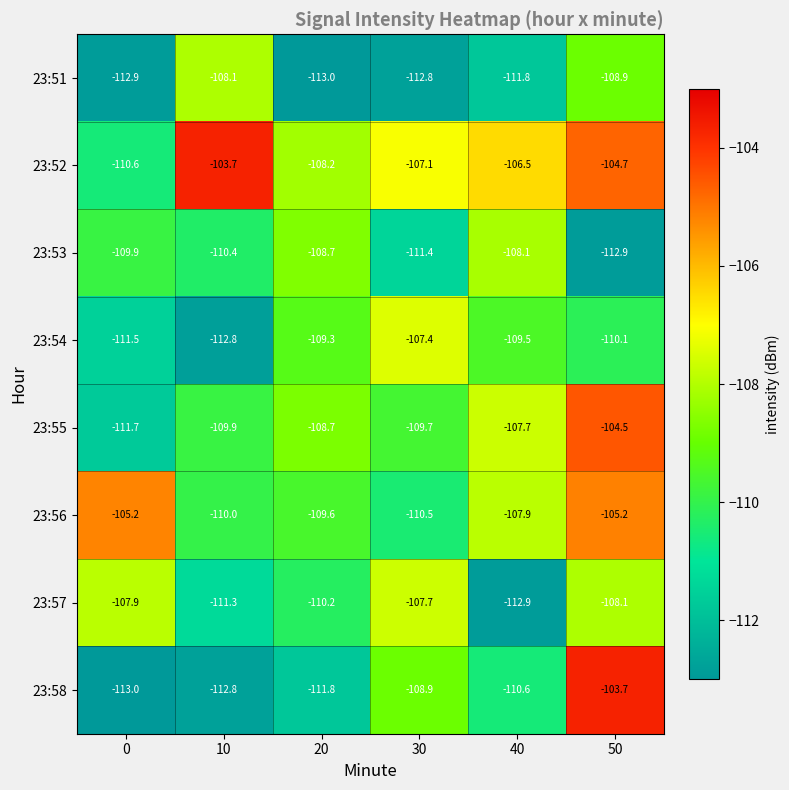

What is the average value of the 23:54 series?

-110.1